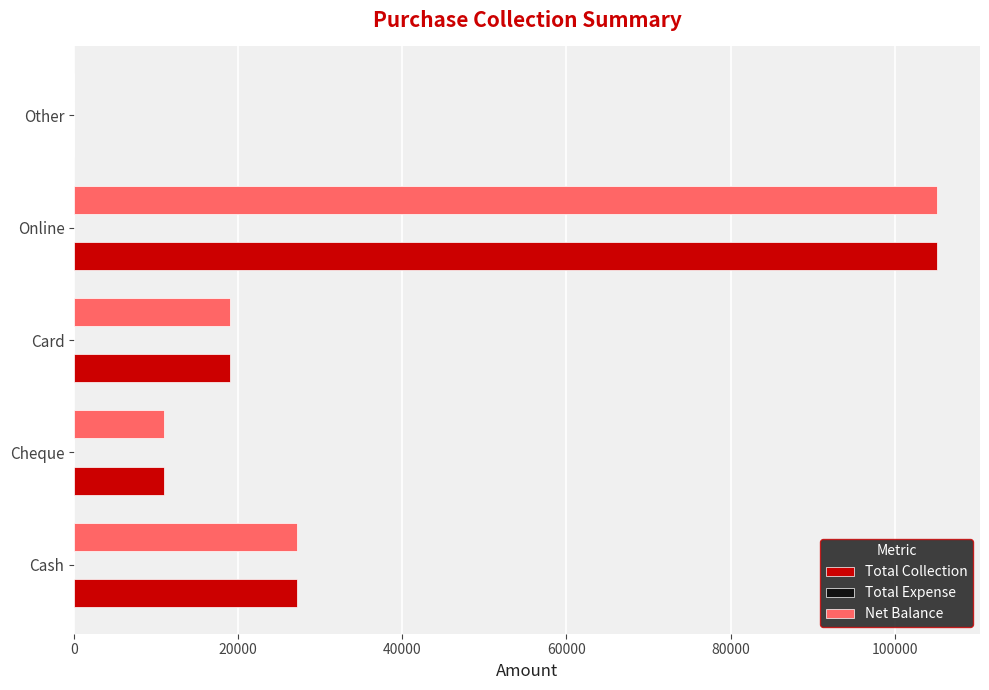

True or false: Net Balance has a value of 11000 at Cheque.

True